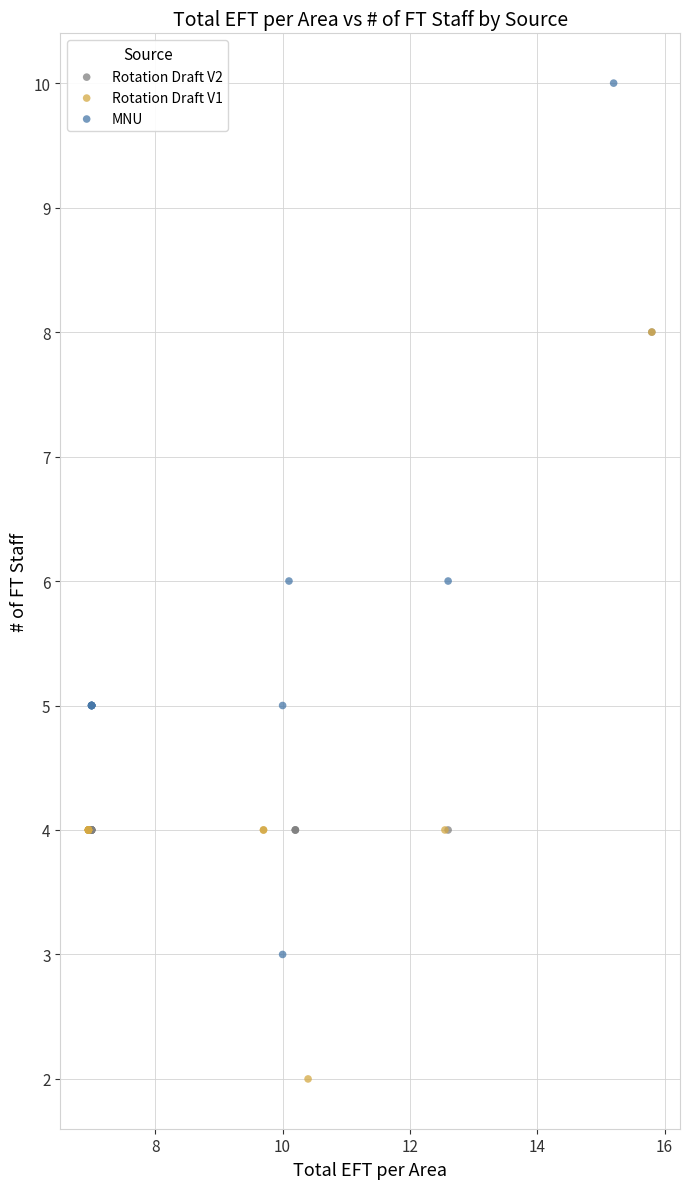

Which series reaches the minimum Y coordinate?

Rotation Draft V1